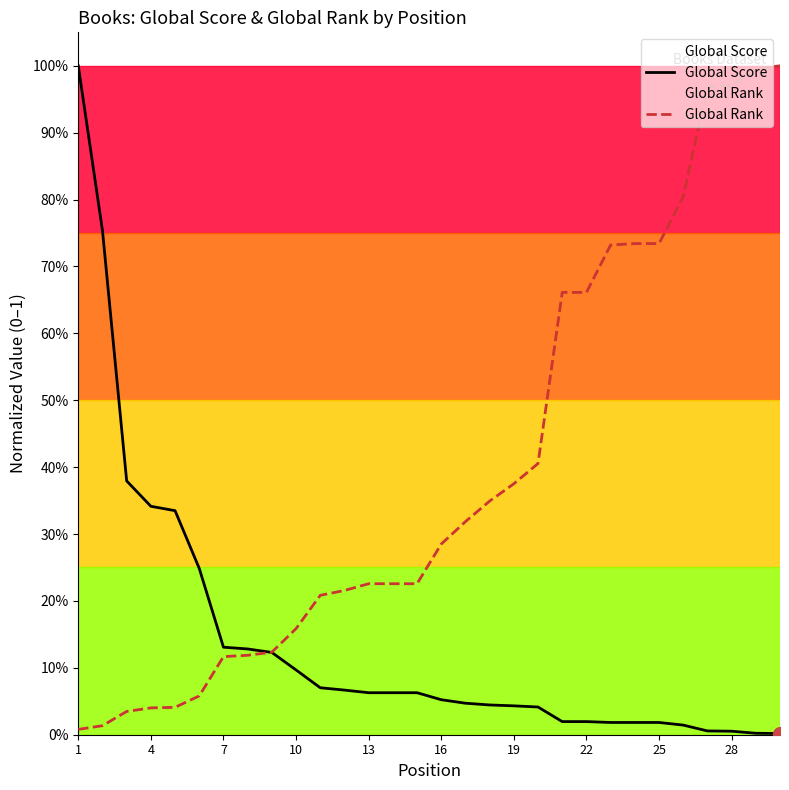

At which category is the sum across all series the highest?

1